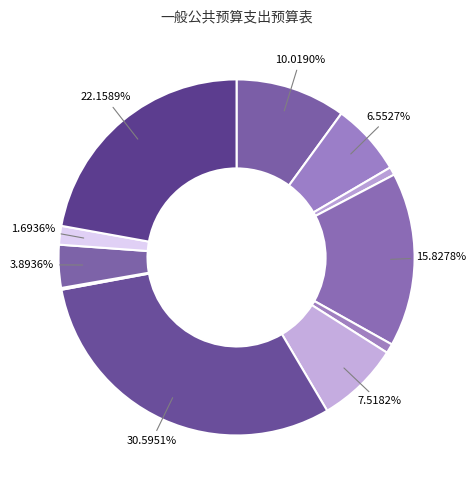

Which category has the smallest portion of the pie?

其他社会保障和就业支出